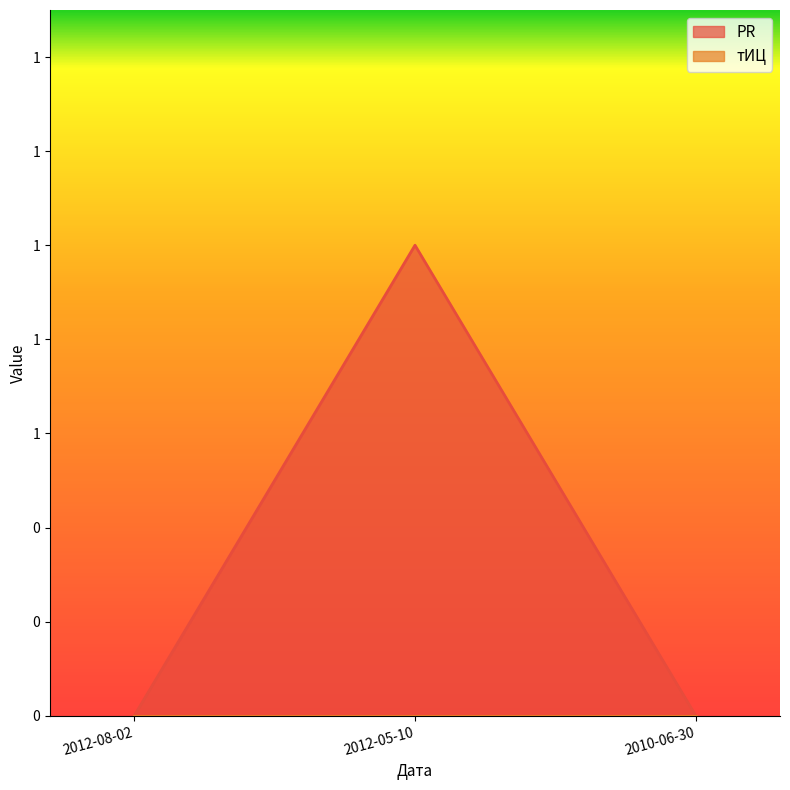

Which has a higher value, 2010-06-30 or 2012-05-10?

2012-05-10